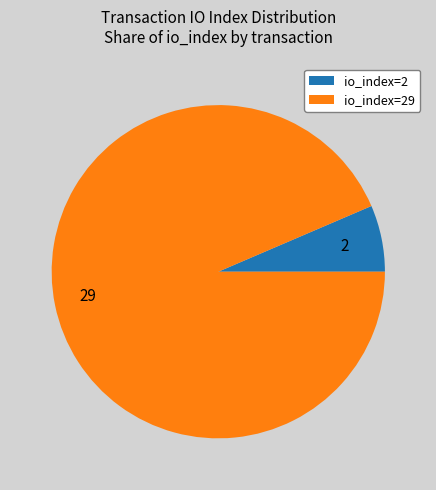

Is the sum of 2 and 29 greater than half?

Yes